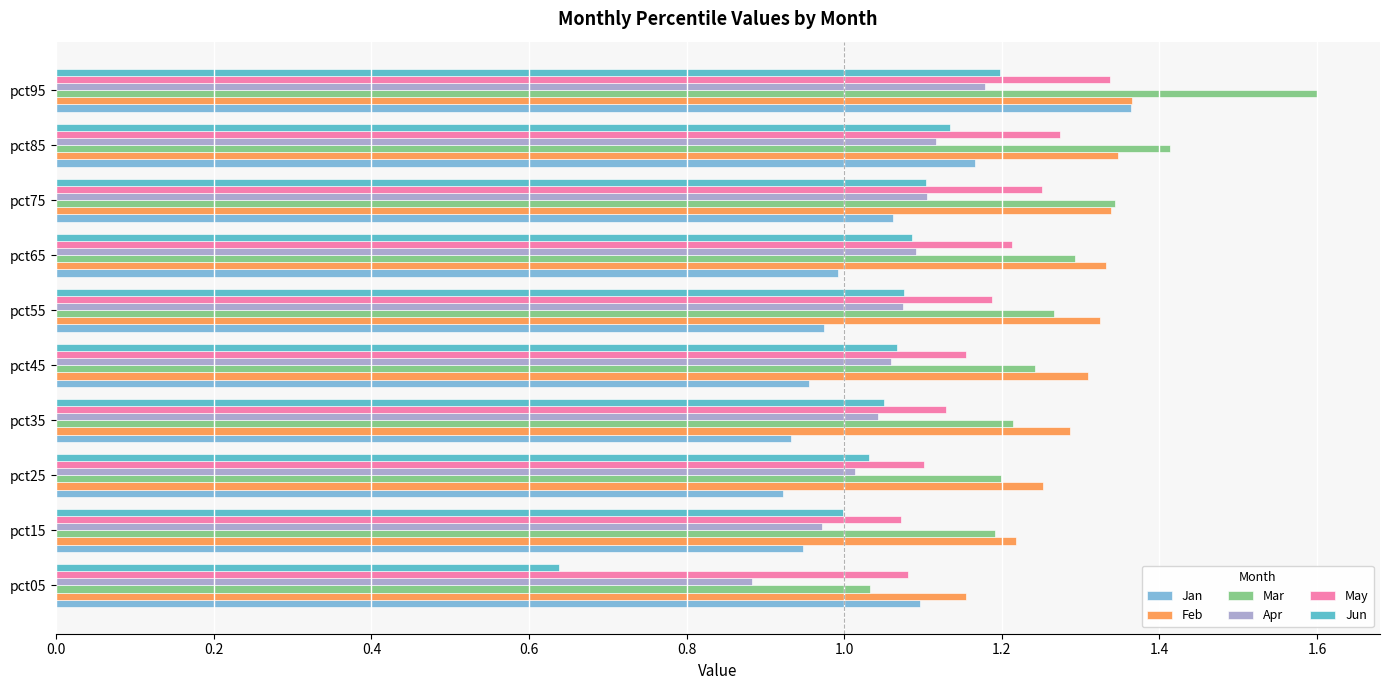

What is the sum of all Jan values?

10.4